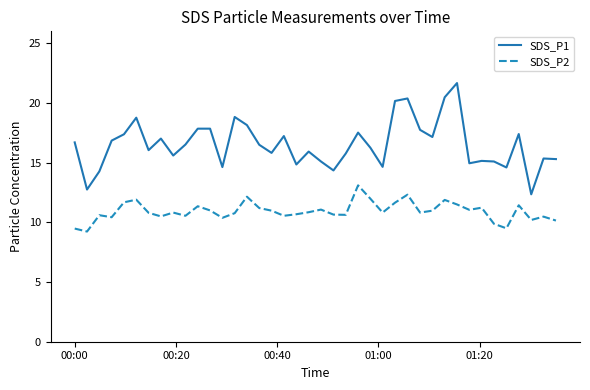

What are all the series names shown in the legend?

SDS_P1, SDS_P2